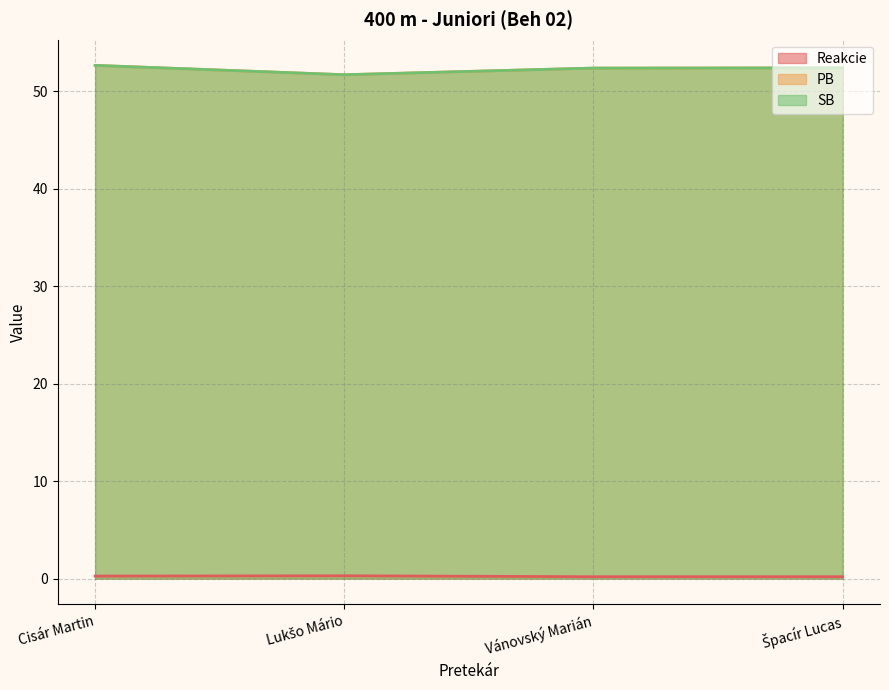

Reading left to right, list all the values displayed in this chart.

Reakcie: Cisár Martin=0.3	Lukšo Mário=0.3	Vánovský Marián=0.2	Špacír Lucas=0.2
PB: Cisár Martin=52.7	Lukšo Mário=51.7	Vánovský Marián=52.4	Špacír Lucas=52.4
SB: Cisár Martin=52.7	Lukšo Mário=51.7	Vánovský Marián=52.4	Špacír Lucas=52.4